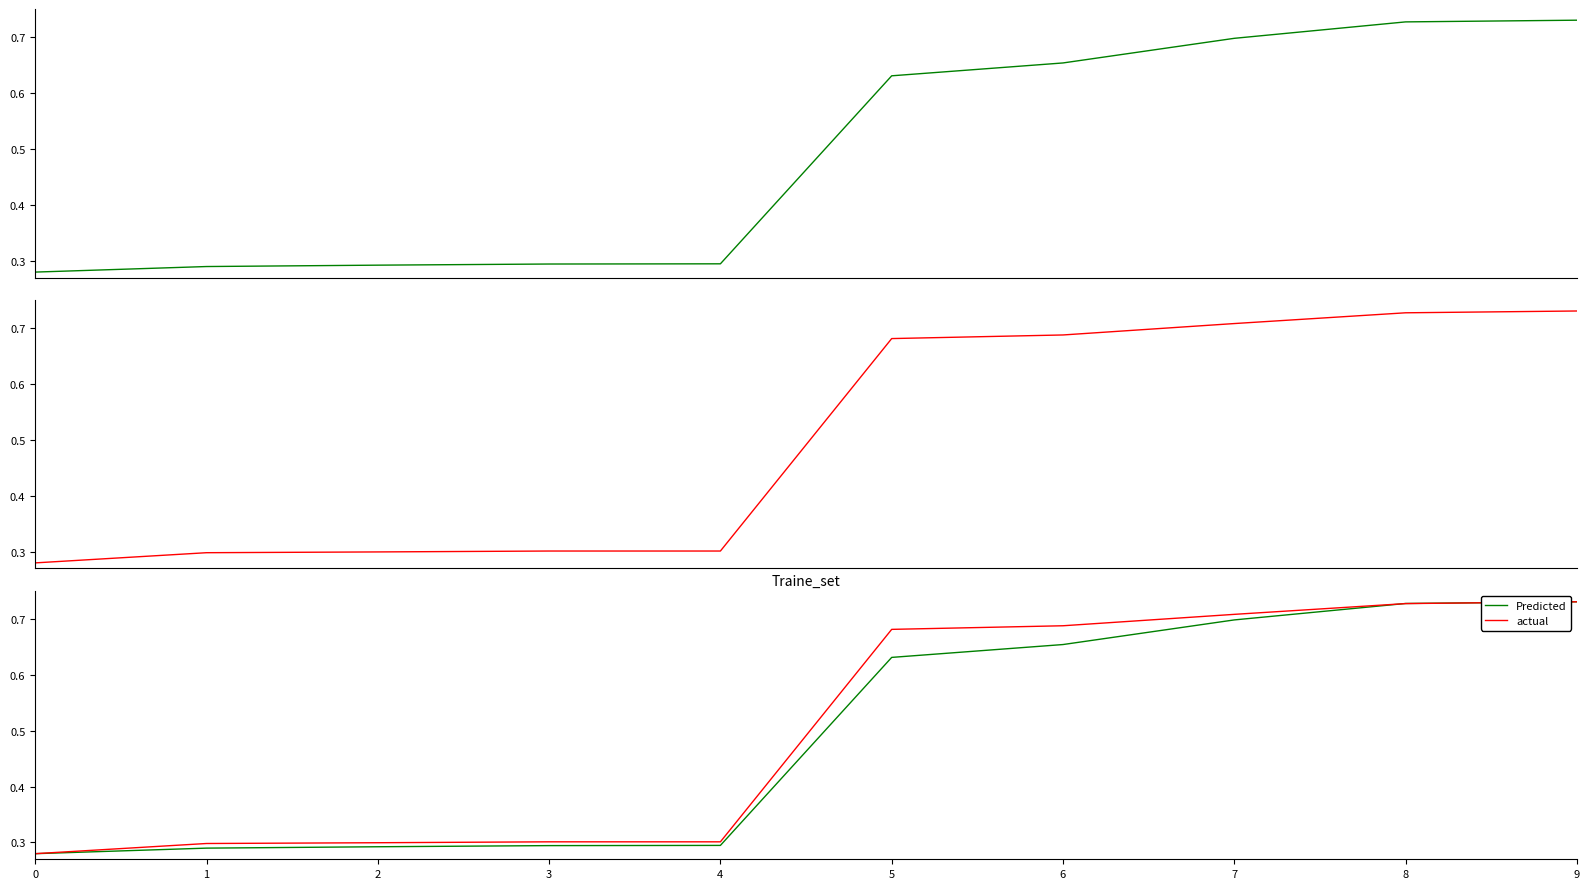

At which category is the sum across all series the highest?

9